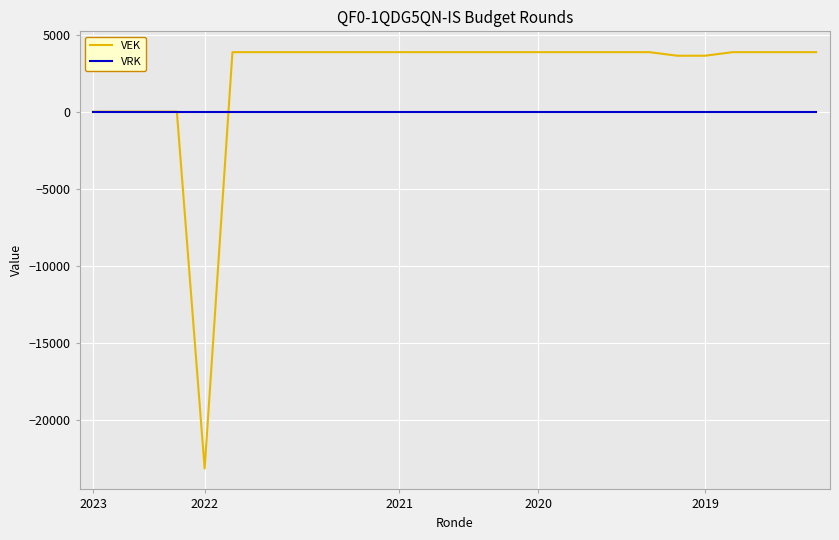

Does the chart have visible grid lines?

Yes